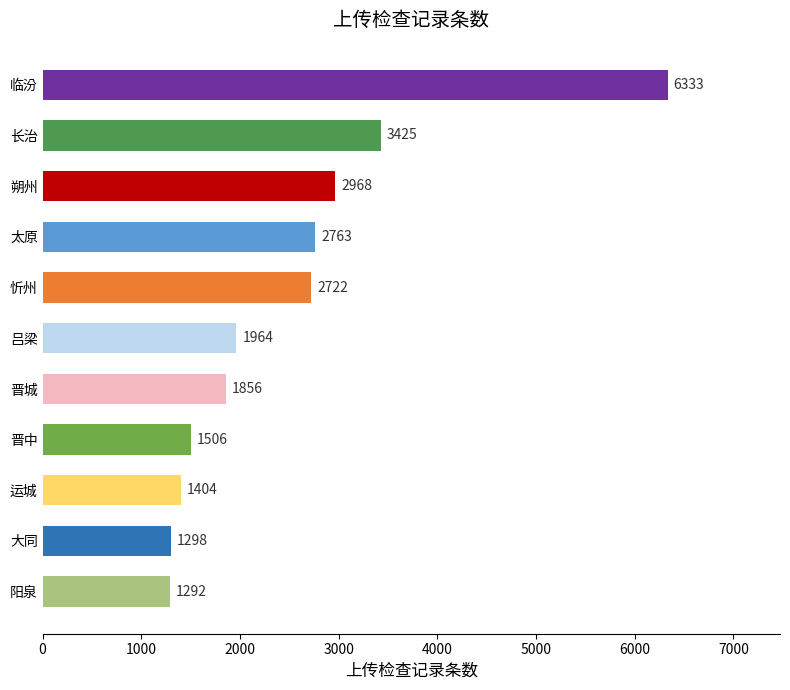

At which label is the value closest to 3812?

长治